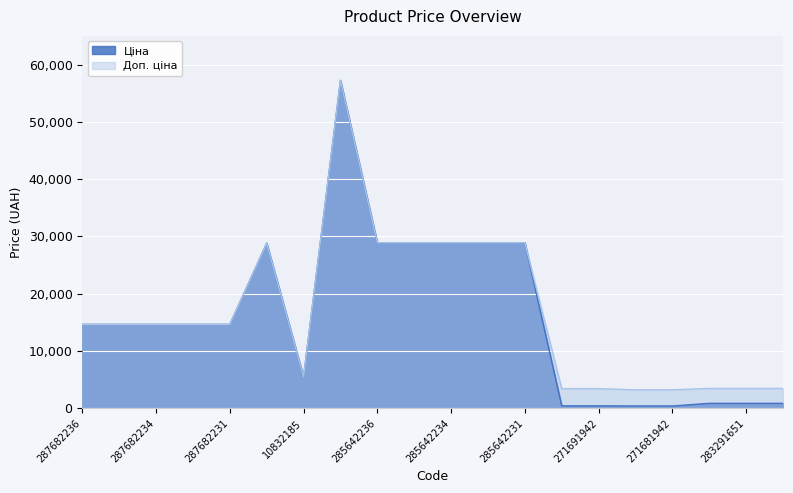

True or false: Доп. ціна and Ціна intersect in this chart.

False